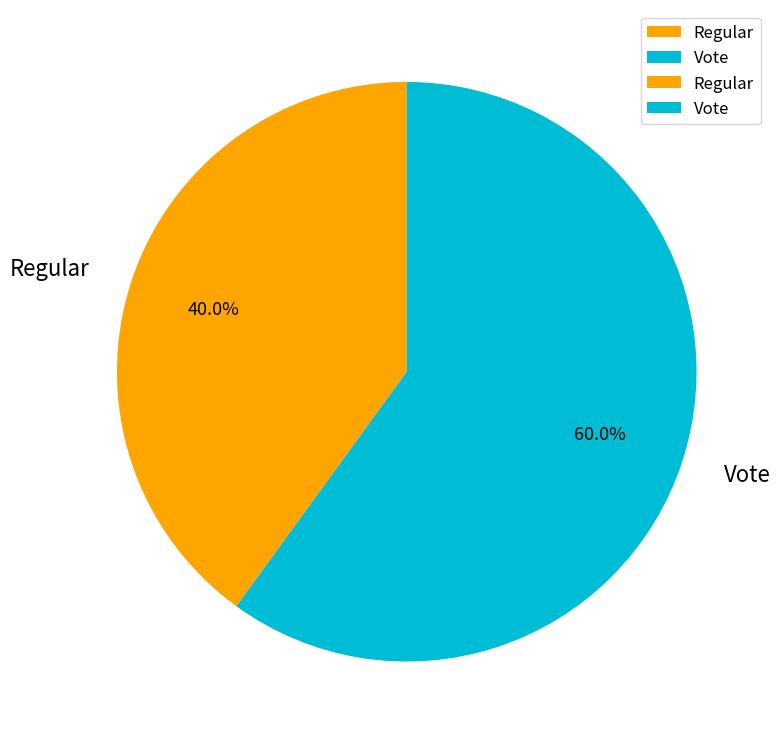

Do Vote and Regular together represent more than half of the pie?

Yes